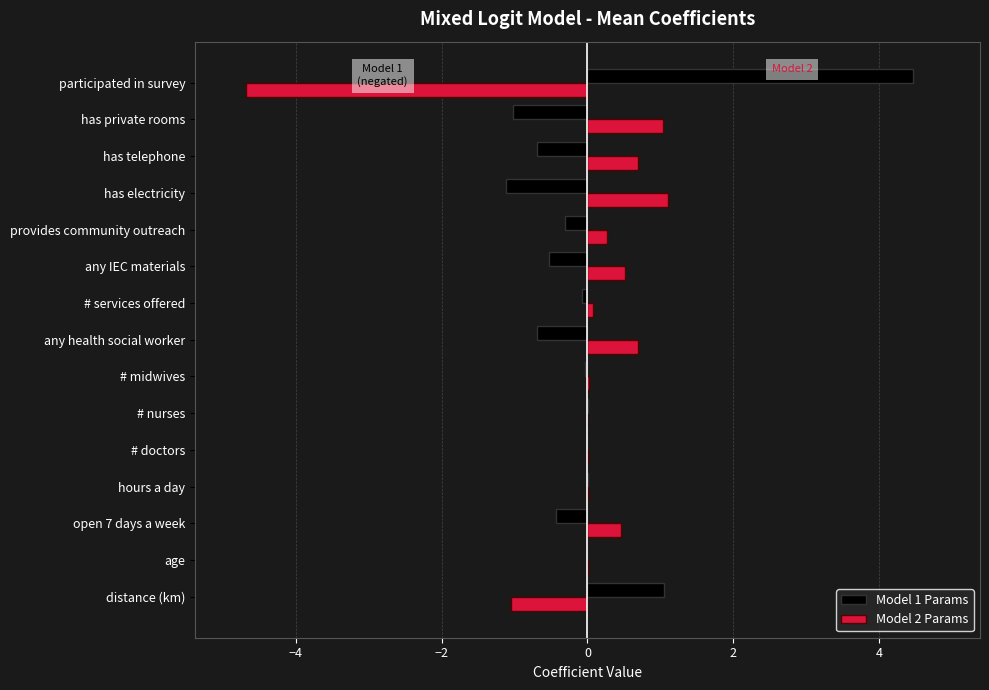

Is it true that Model 1 Params equals 2.9 at participated in survey?

False